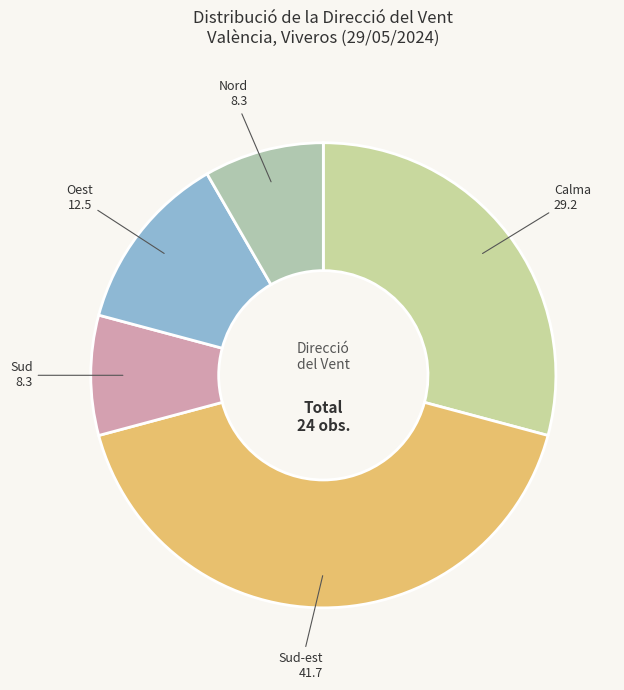

Count the number of slices in the pie.

5